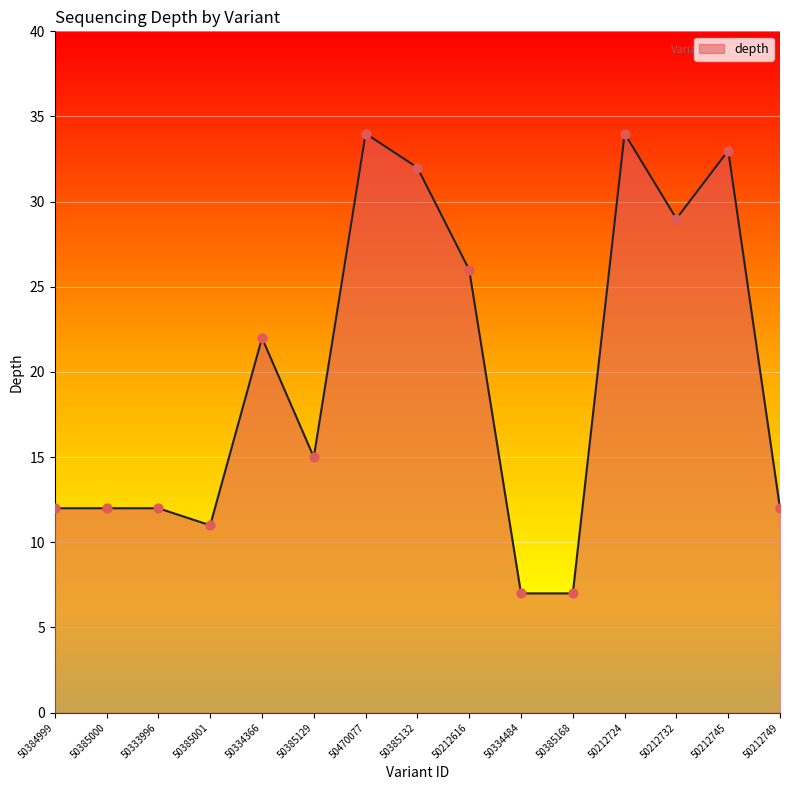

What is the change in value from 50212724 to 50212732?

-5